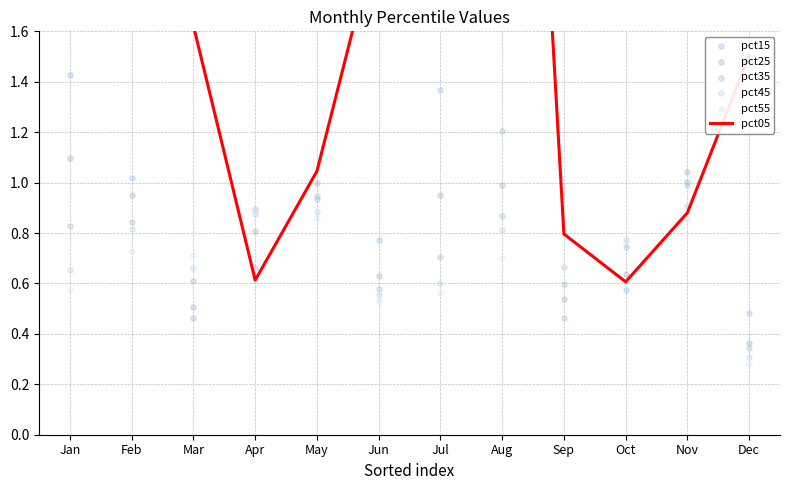

What are all the series names shown in the legend?

pct05, pct15, pct25, pct35, pct45, pct55